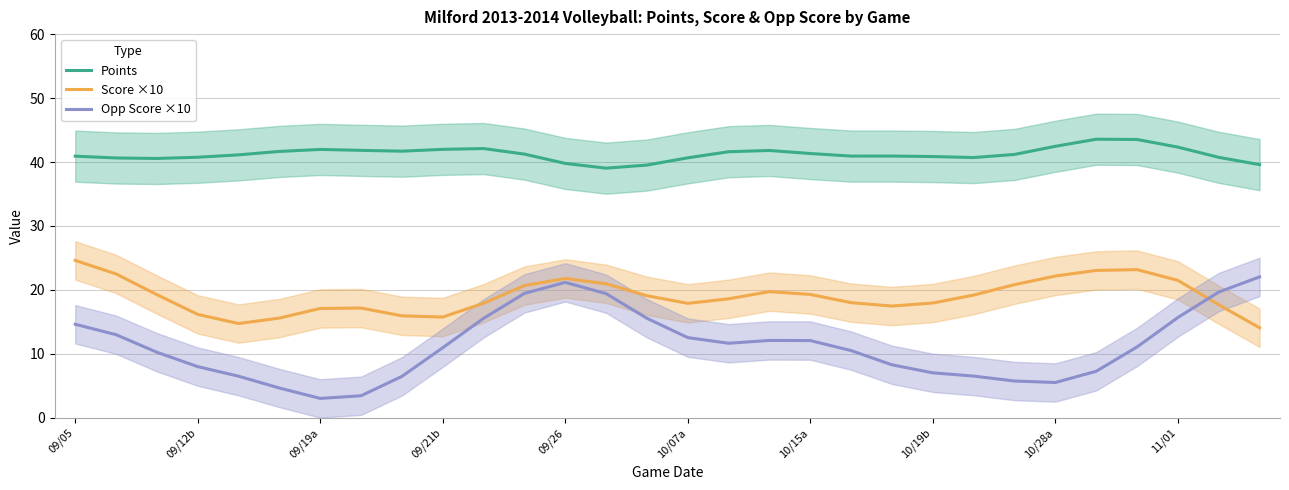

Is it true that Opp Score ×10 equals 7.0 at 10/19b?

True